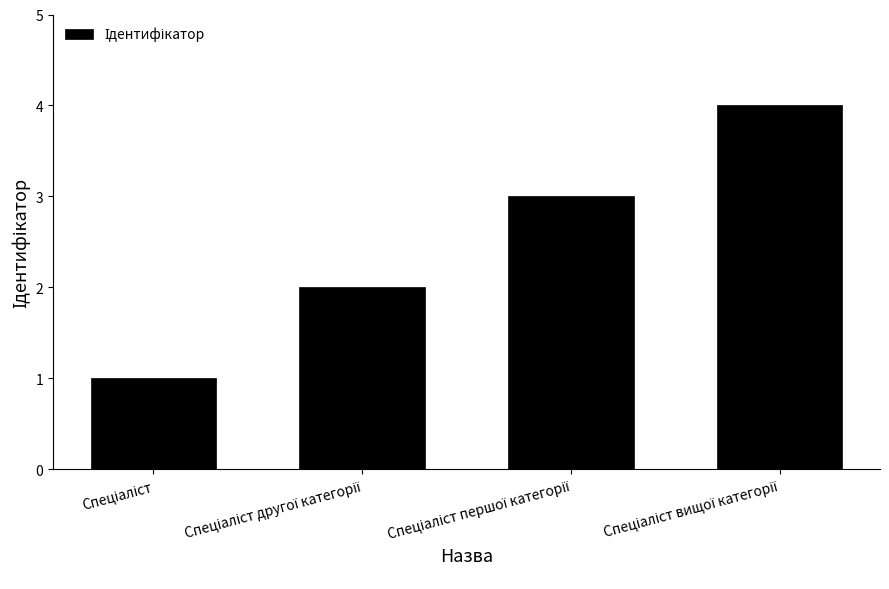

What is the maximum value shown in the chart?

4